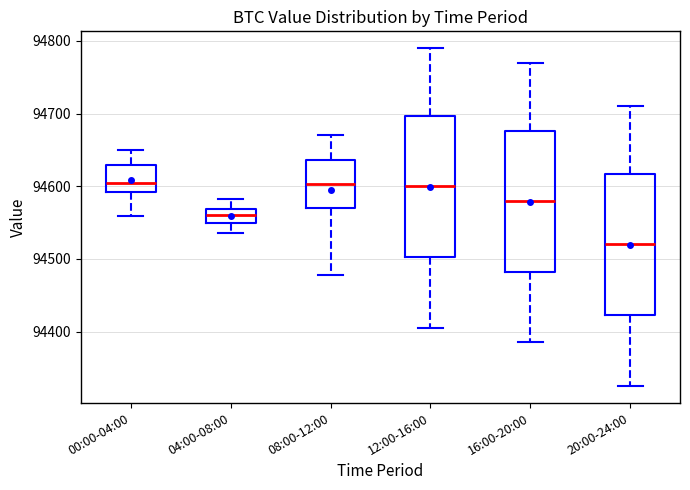

Where is the lower edge of the box for 20:00-24:00 on the y-axis? The values are not printed on the chart, so give them approximately, as read against the axis.

94420